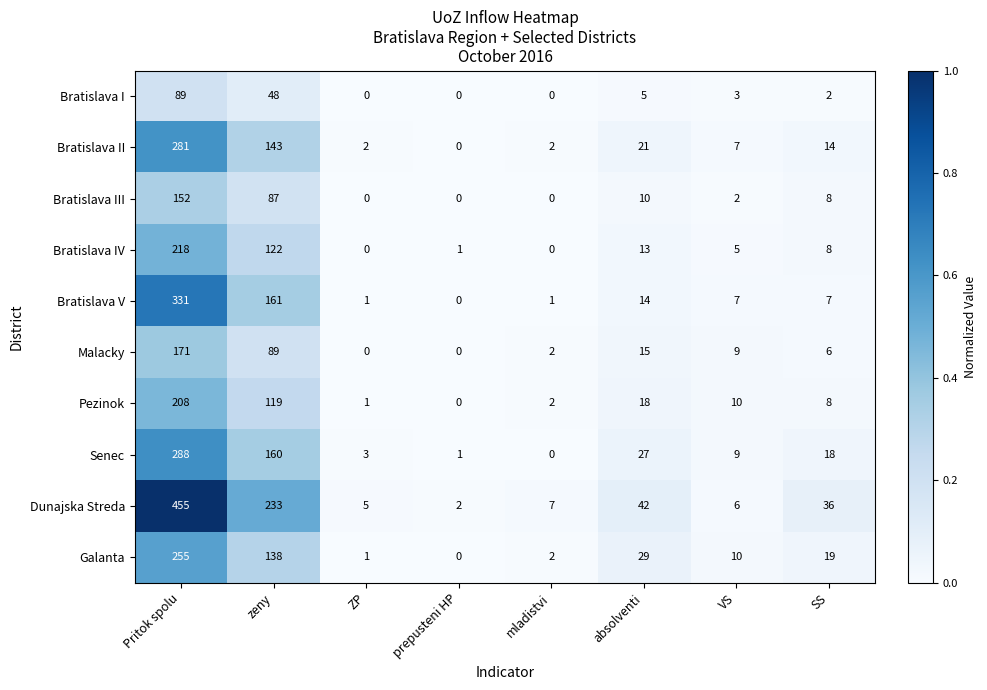

What is the spread (max minus min) of values at Pritok spolu?

366